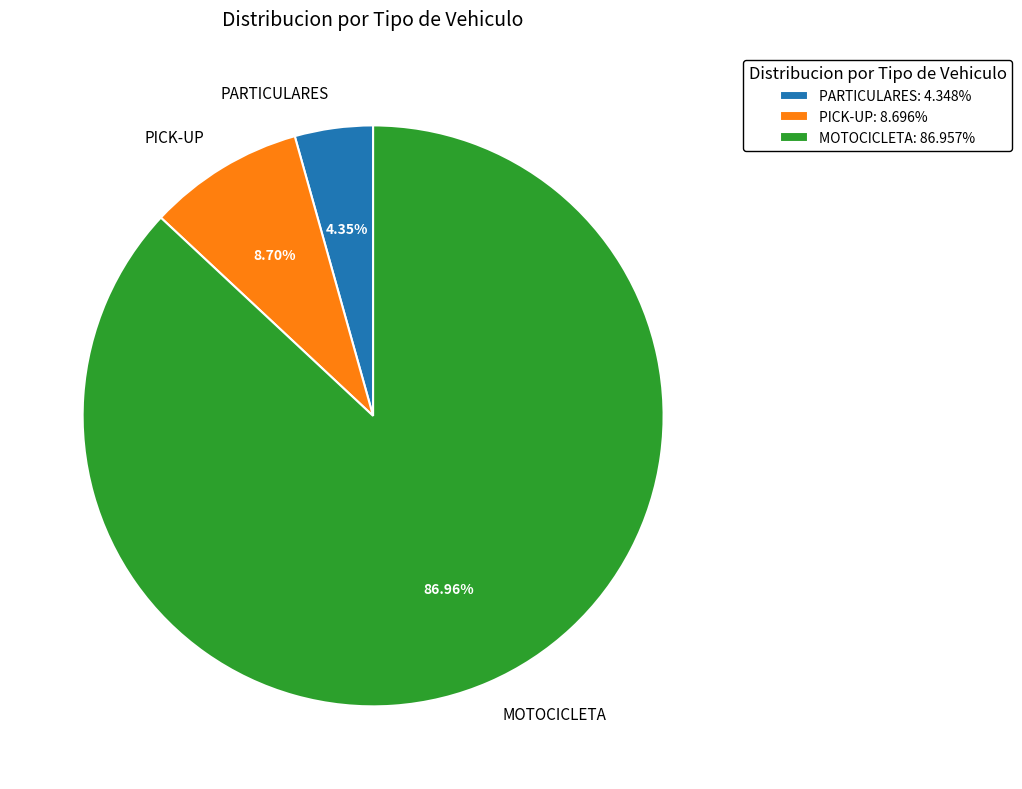

Which category has the biggest portion of the pie?

MOTOCICLETA